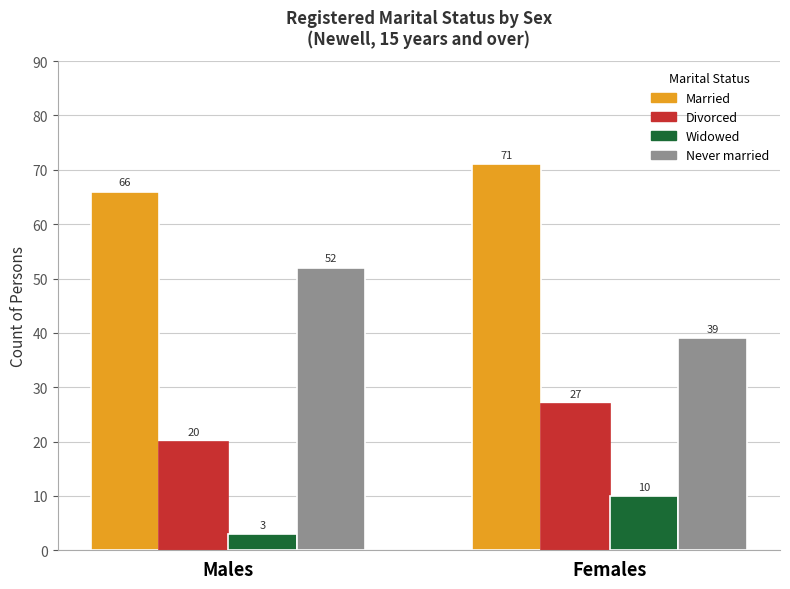

The value of Never married at Males is 22. True or false?

False